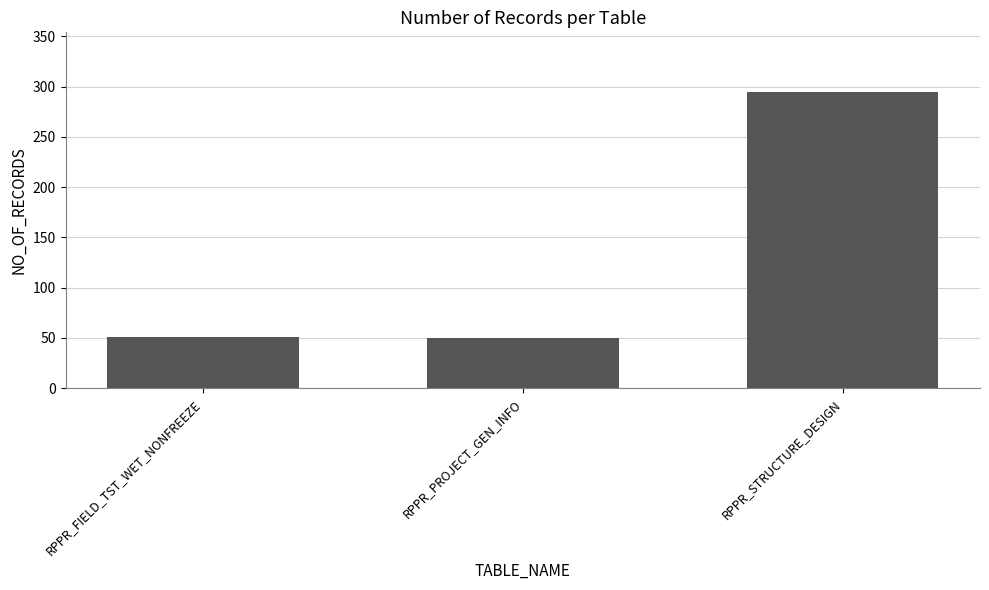

What is the ratio of the value at RPPR_STRUCTURE_DESIGN to the value at RPPR_PROJECT_GEN_INFO?

5.9